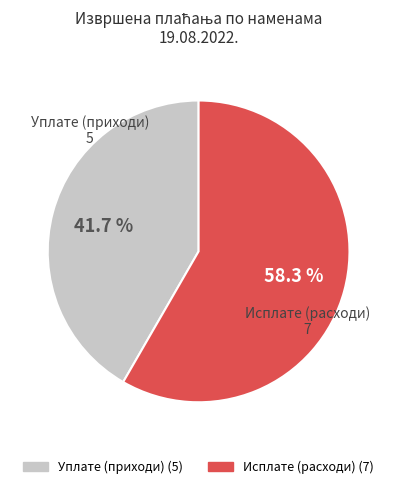

Is there any slice that represents more than half of the pie?

Yes